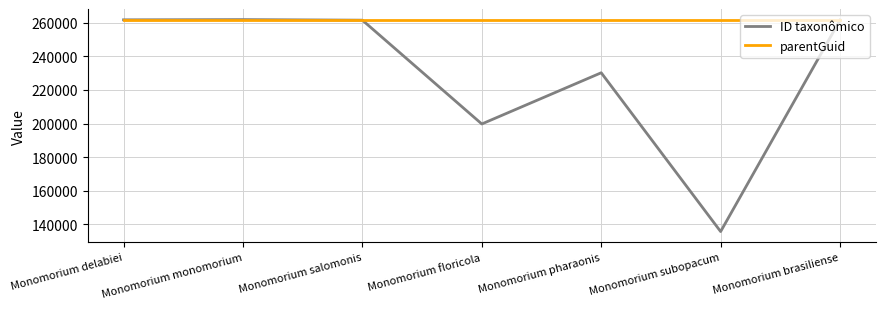

Rank the series by their average value, from highest to lowest.

parentGuid, ID taxonômico